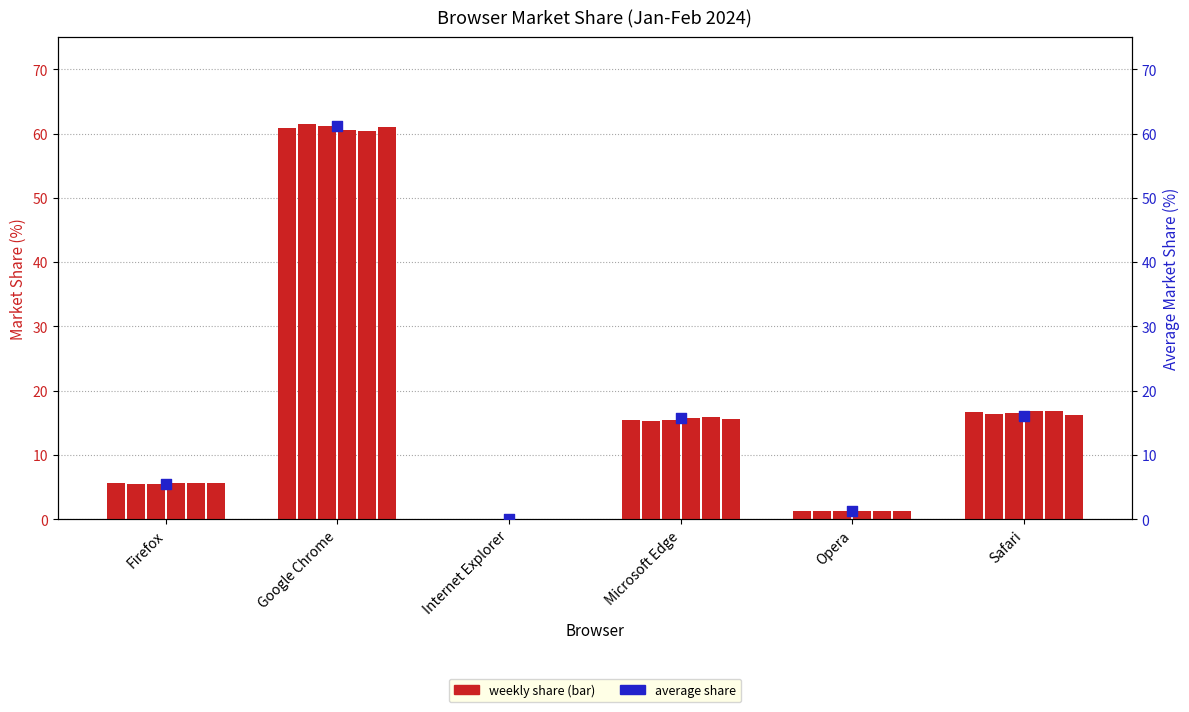

What is the change in value from Internet Explorer to Opera?

+1.2